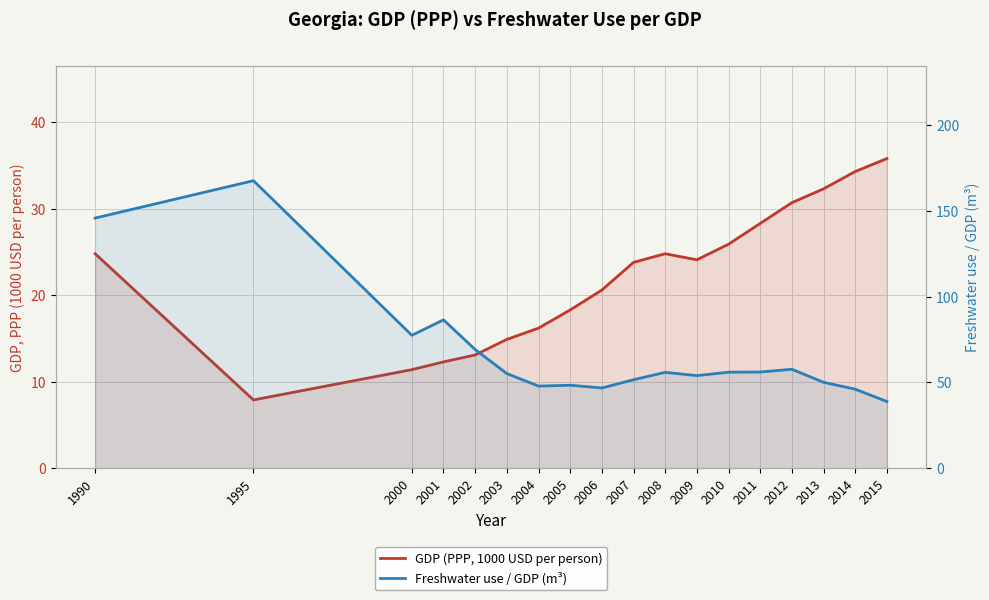

How many distinct data groups are displayed?

2